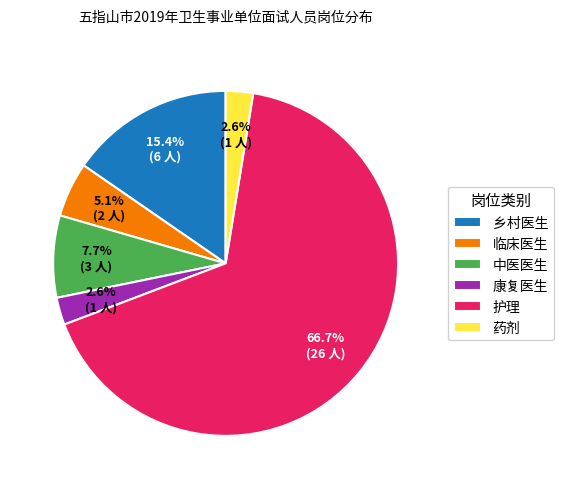

What is the ratio of the value at 药剂 to the value at 中医医生?

0.3